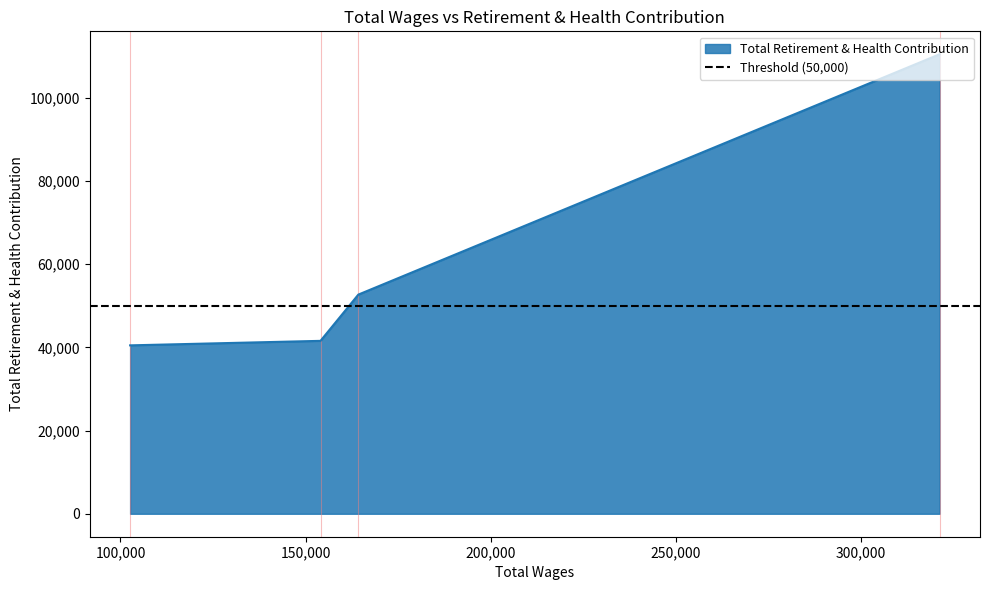

What is the highest value of the Total Retirement & Health Contribution series?

110427